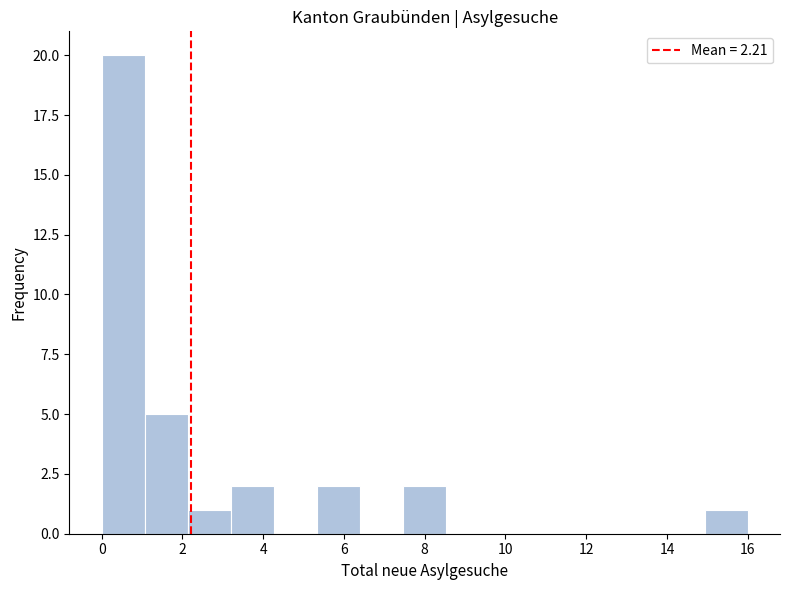

Over which range of the x-axis is the bar tallest?

0.0 to 1.0